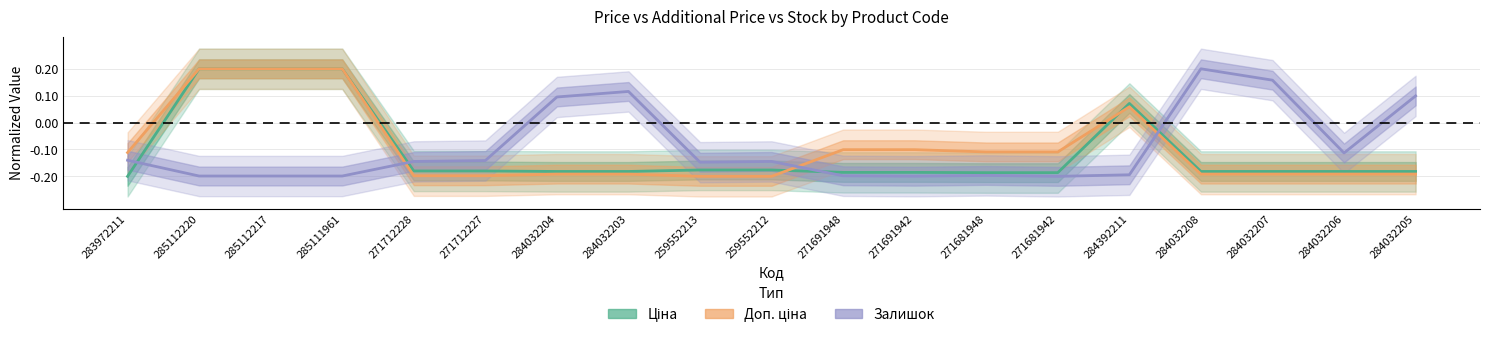

At which label is Доп. ціна closest to 0?

284392211